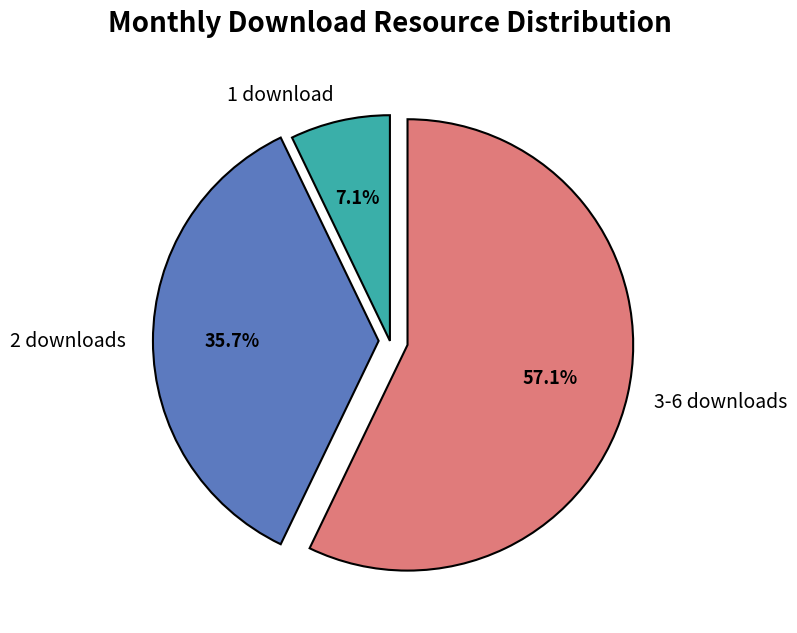

Does any single category account for the majority?

Yes